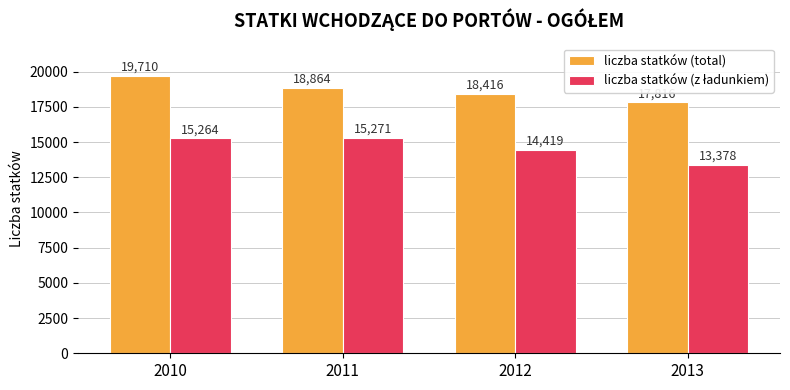

What is the spread (max minus min) of values at 2013?

4438